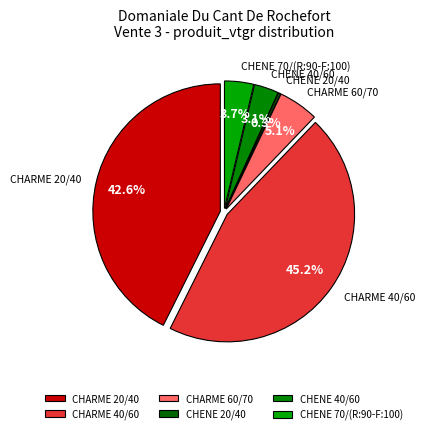

Does CHARME 20/40 account for over 50% of the chart?

No